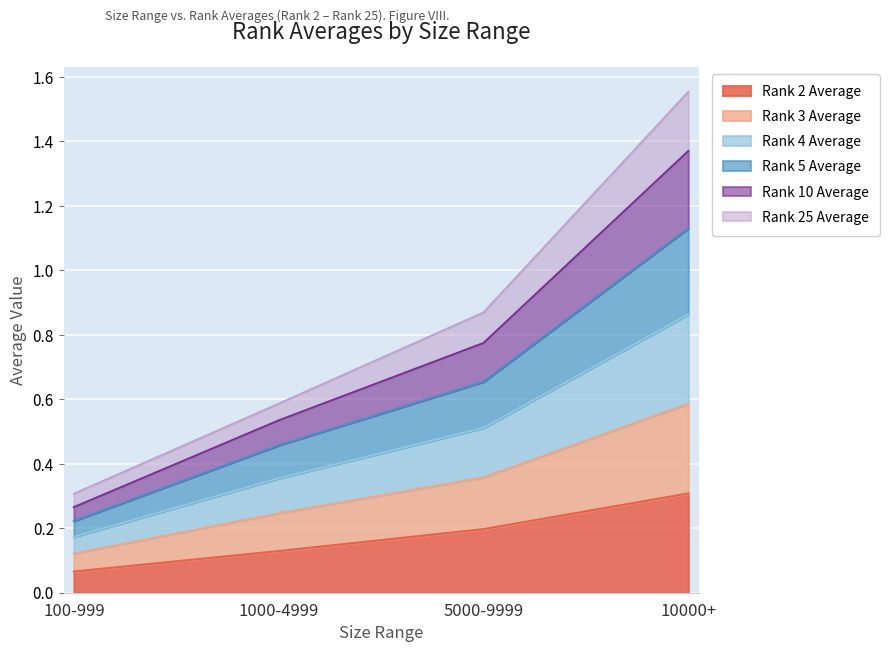

What is the minimum value for Rank 10 Average?

0.2